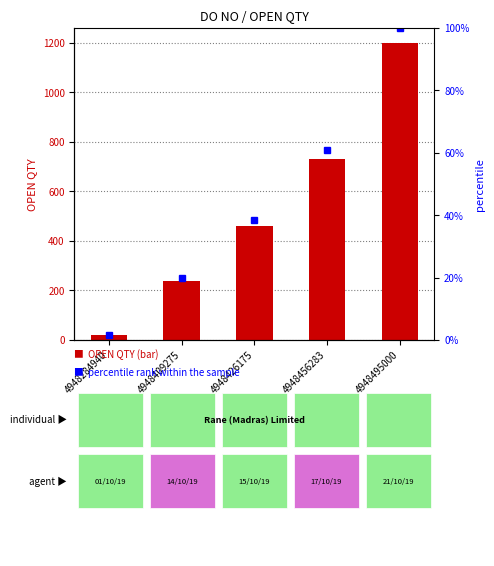

At how many categories does at least one series exceed 585?

2